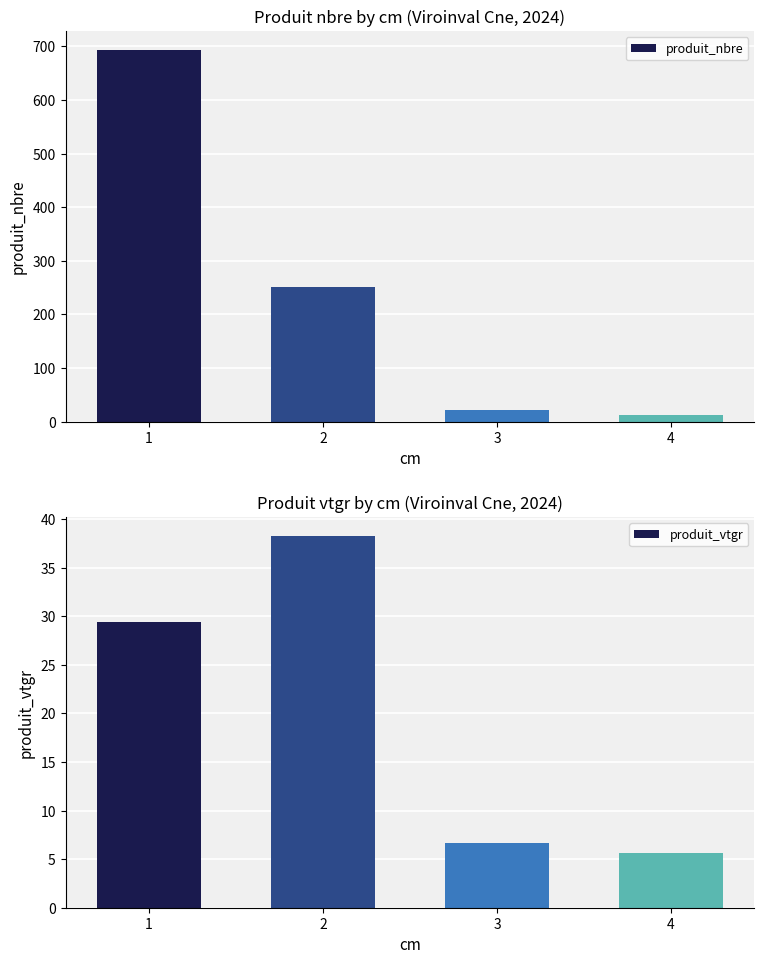

What is the value of the produit_nbre bar at the 4th from the left?

13